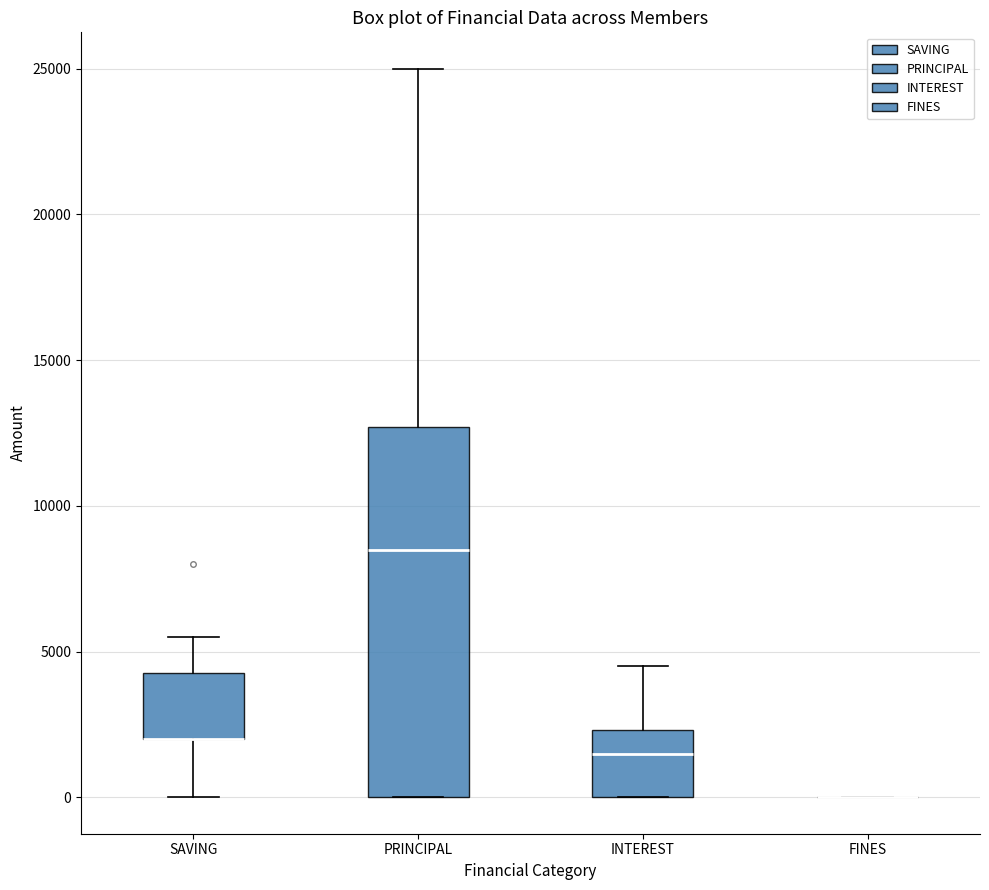

Reading left to right, read every box against the y-axis: the position of its median line, the range the box covers, and the ends of its whiskers. The values are not printed on the chart, so give them approximately, as read against the axis.

SAVING: median 2000 (drawn on the box's lower edge), box 2000 to 4500, whiskers 0 to 5500
PRINCIPAL: median 8500, box 0 to 12500, whiskers 0 to 25000
INTEREST: median 1500, box 0 to 2500, whiskers 0 to 4500
FINES: box collapsed to a line at 0, whiskers 0 to 0